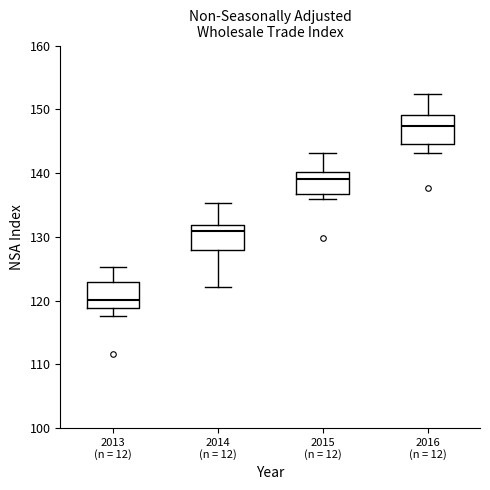

Reading left to right, transcribe this box plot: for each box, give where its median line is, the range the box spans, and where its two whiskers end, as read against the y-axis. The values are not printed on the chart, so give them approximately, as read against the axis.

2013 (n = 12): median 120, box 119 to 123, whiskers 118 to 125
2014 (n = 12): median 131, box 128 to 132, whiskers 122 to 135
2015 (n = 12): median 139, box 137 to 140, whiskers 136 to 143
2016 (n = 12): median 147, box 145 to 149, whiskers 143 to 152